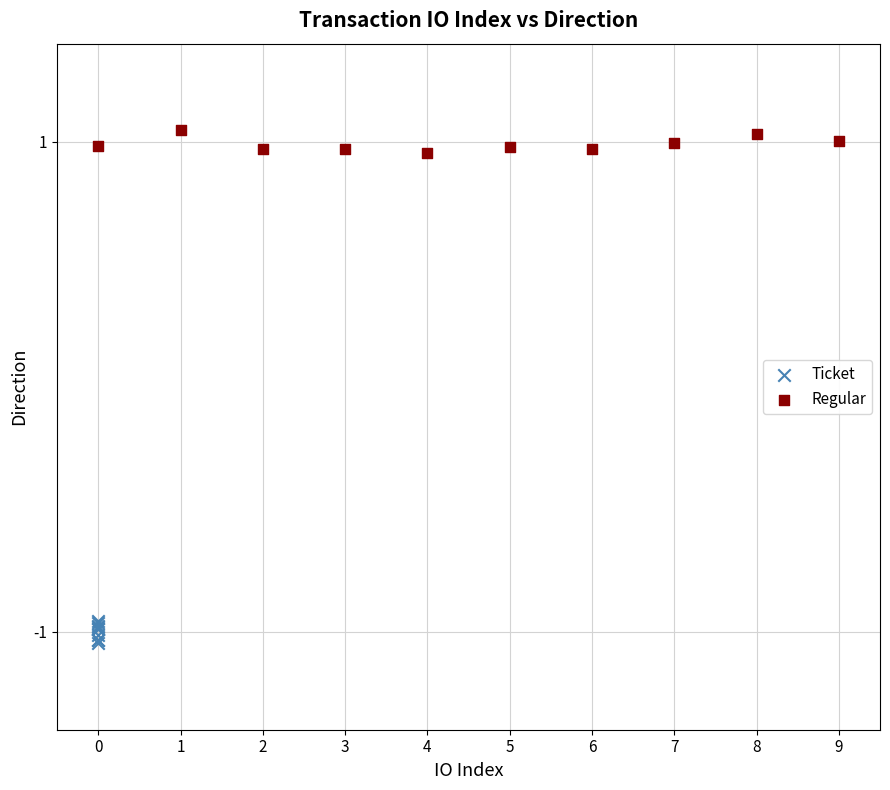

Which series reaches the minimum Y coordinate?

Ticket